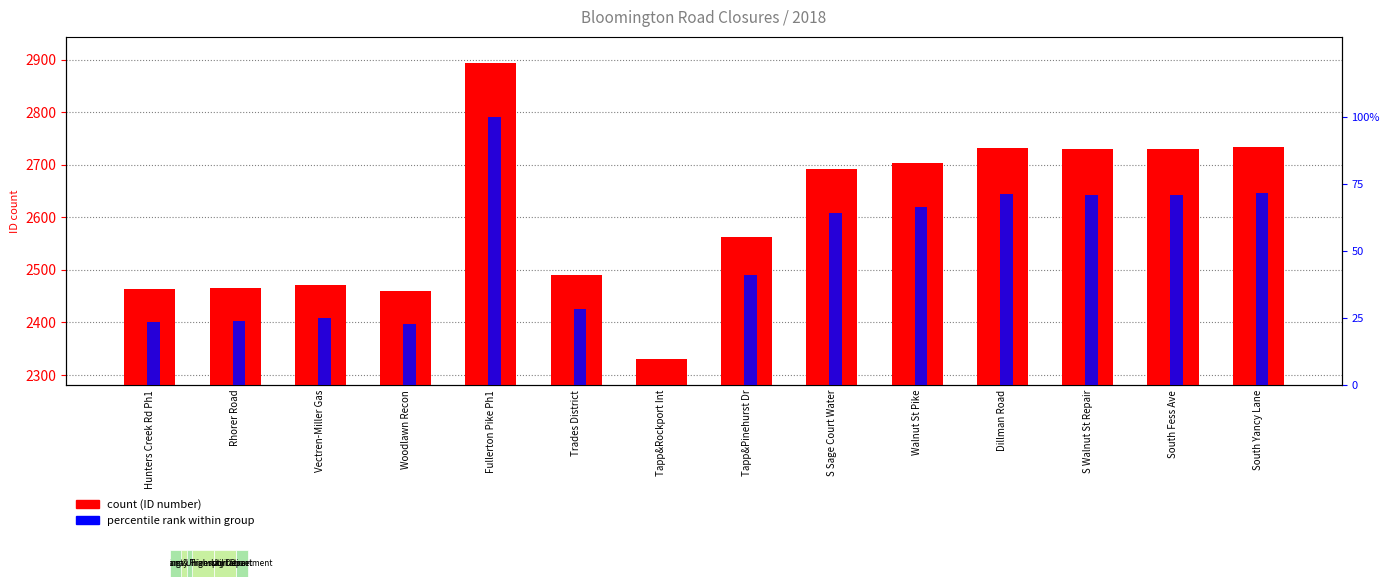

What is the label of the 7th bar from the right?

Tapp&Pinehurst Dr